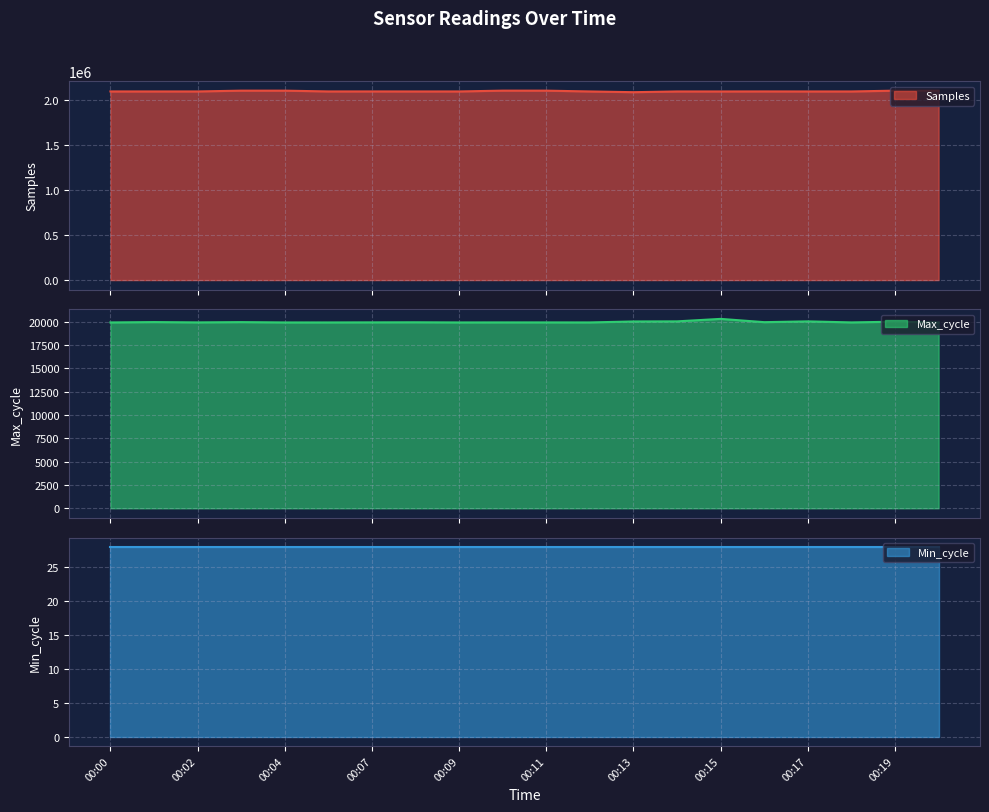

The Samples series shows 2090064 at 00:16. True or false?

True